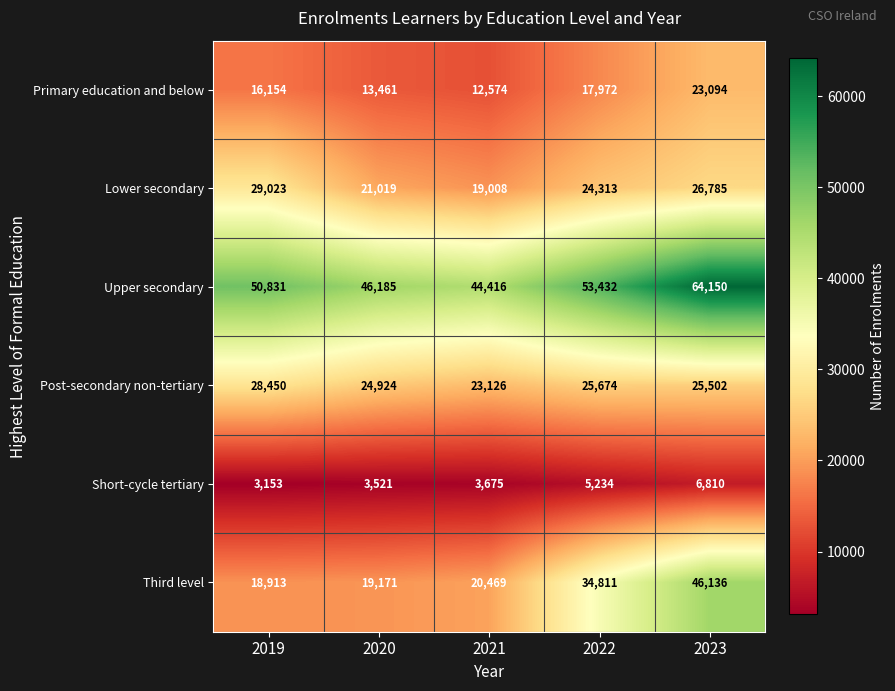

At 2021, list the series in order from smallest to largest.

Short-cycle tertiary, Primary education and below, Lower secondary, Third level, Post-secondary non-tertiary, Upper secondary